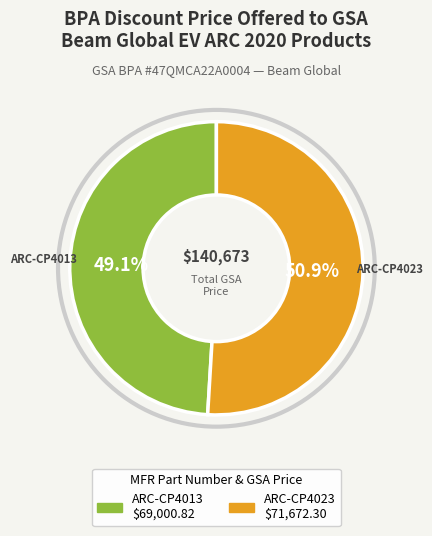

Is it true that ARC-CP4013 is 49% of the pie?

True